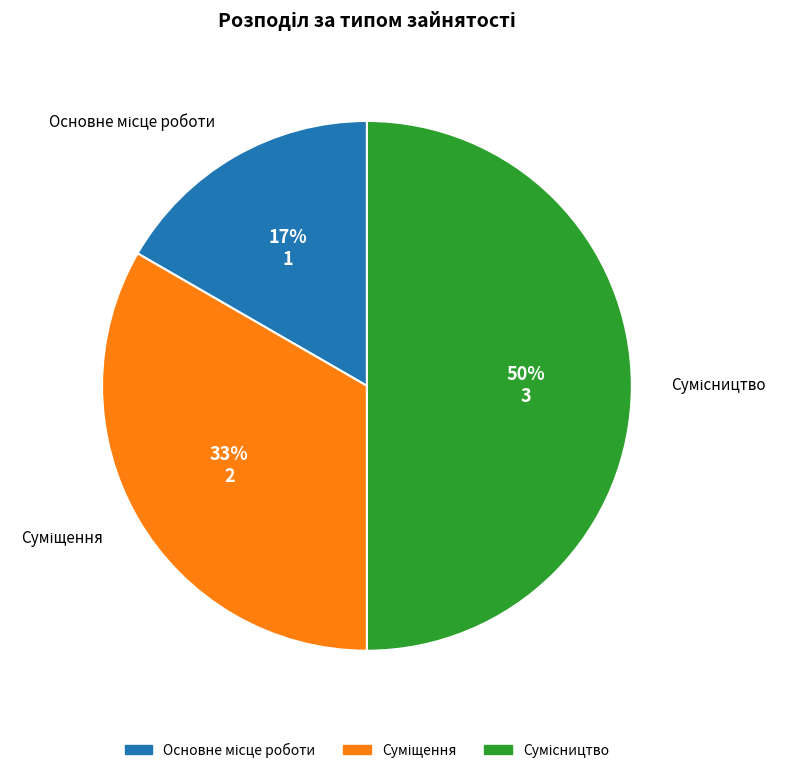

To the nearest percent, what is the average slice percentage?

33%